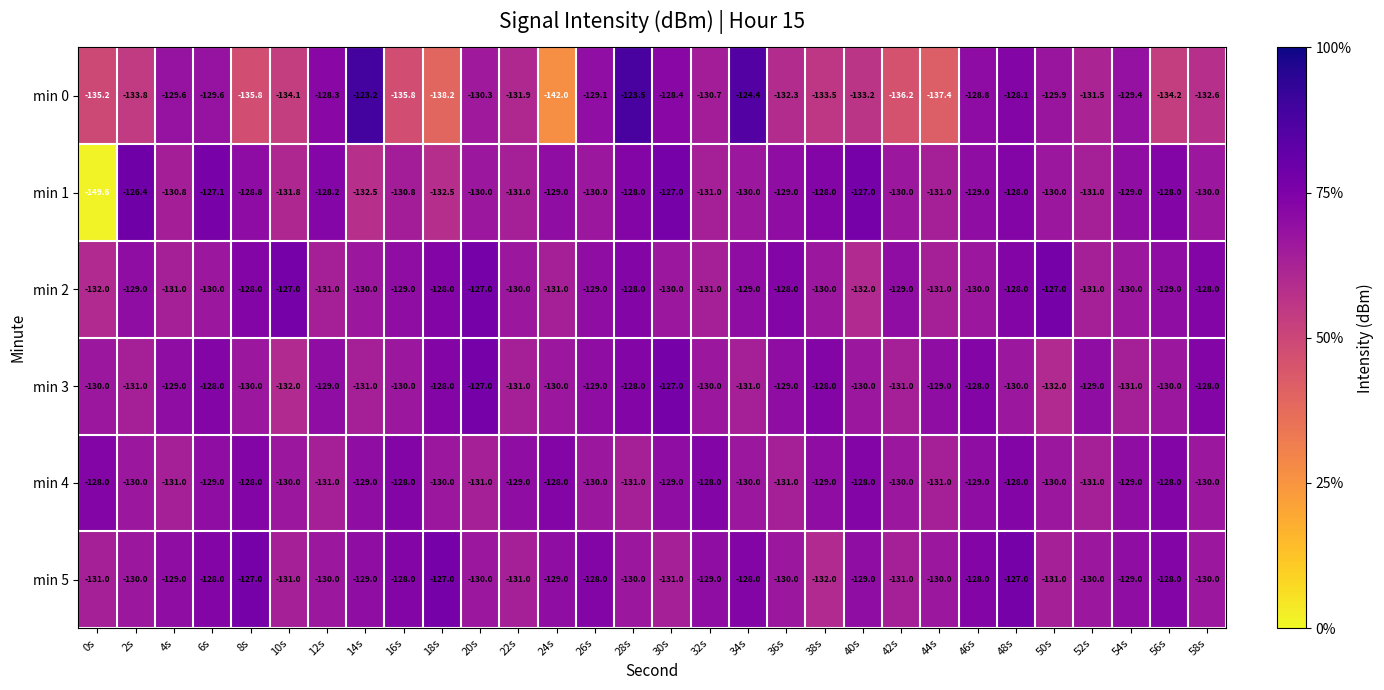

What is the lowest value of the min 4 series?

-131.0